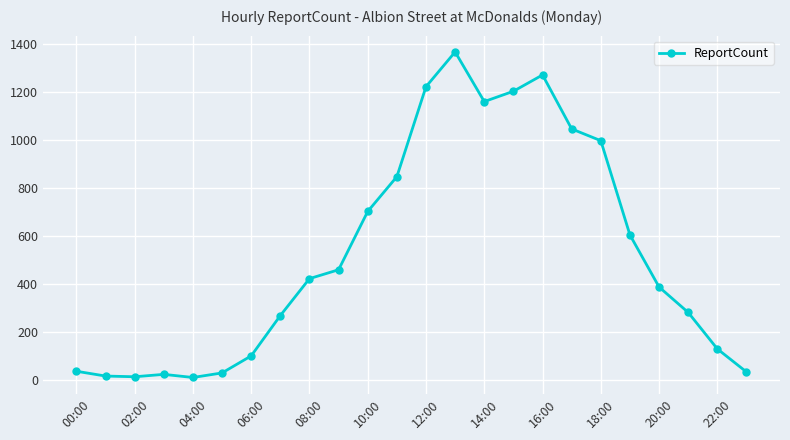

What is the average value?

526